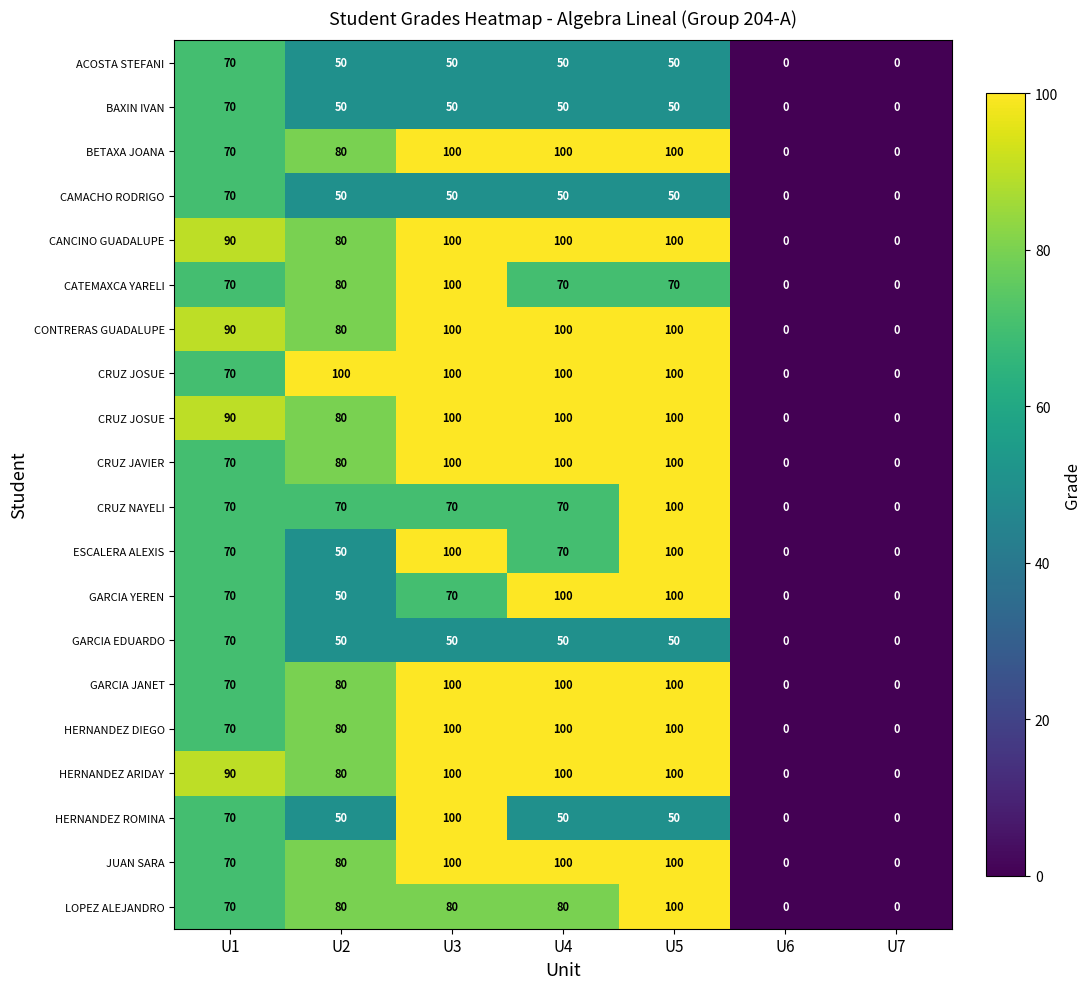

Between U5 and U4, which is larger?

U5